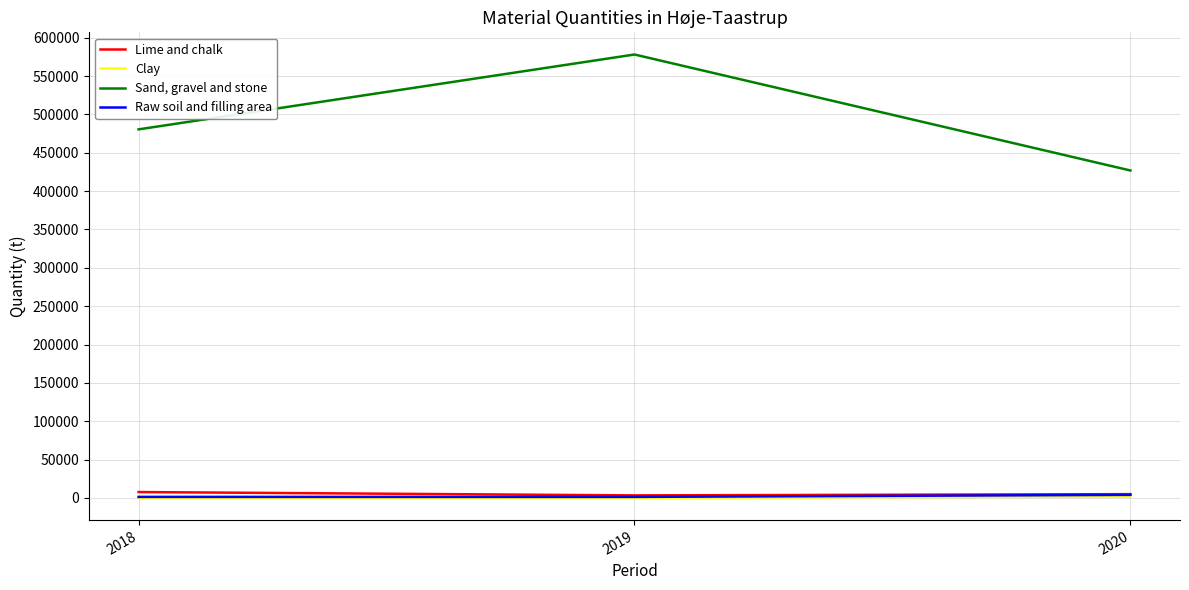

Does the chart display data point markers on the line(s)?

No